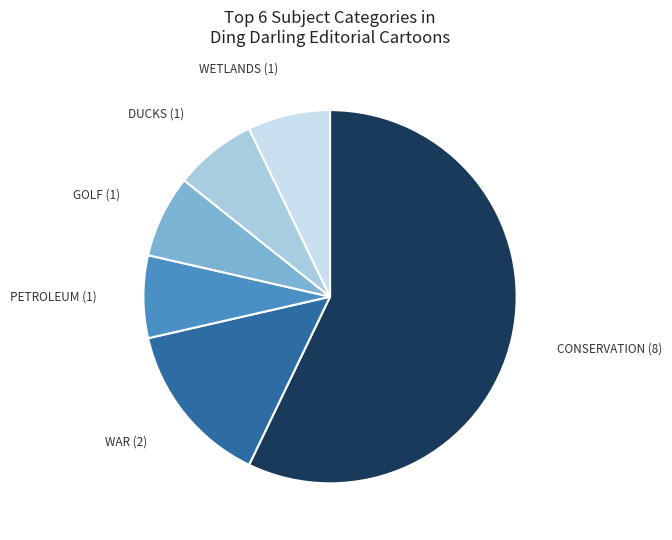

Is there any slice that represents more than half of the pie?

Yes